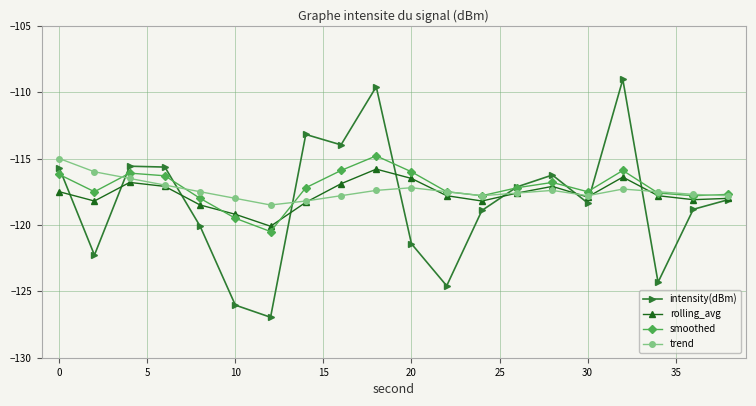

Which series has the widest spread of values?

intensity(dBm)